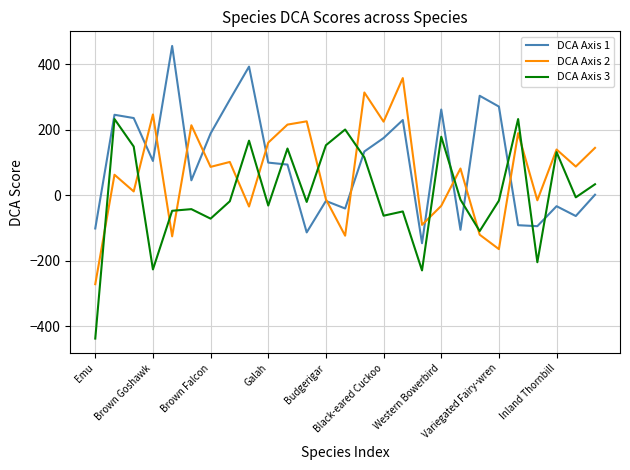

Which series has the widest spread of values?

DCA Axis 3